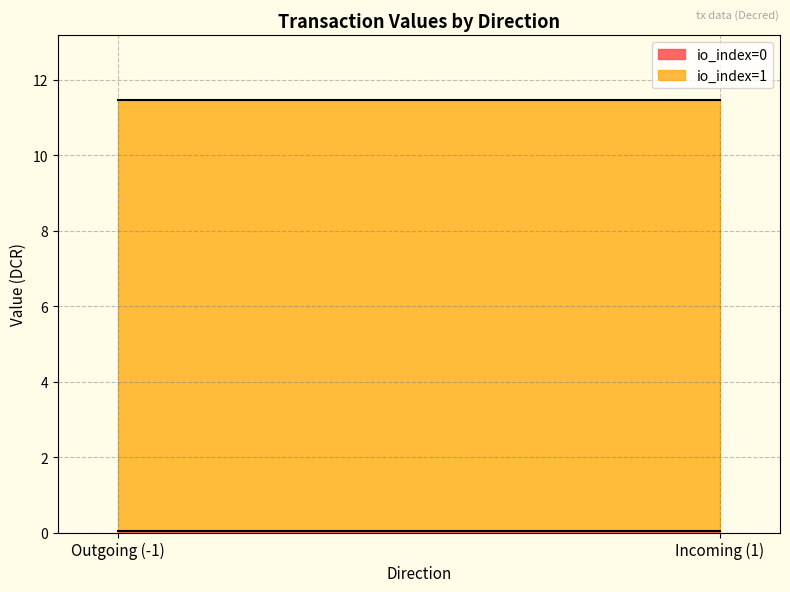

At which label does value first exceed 11?

-1